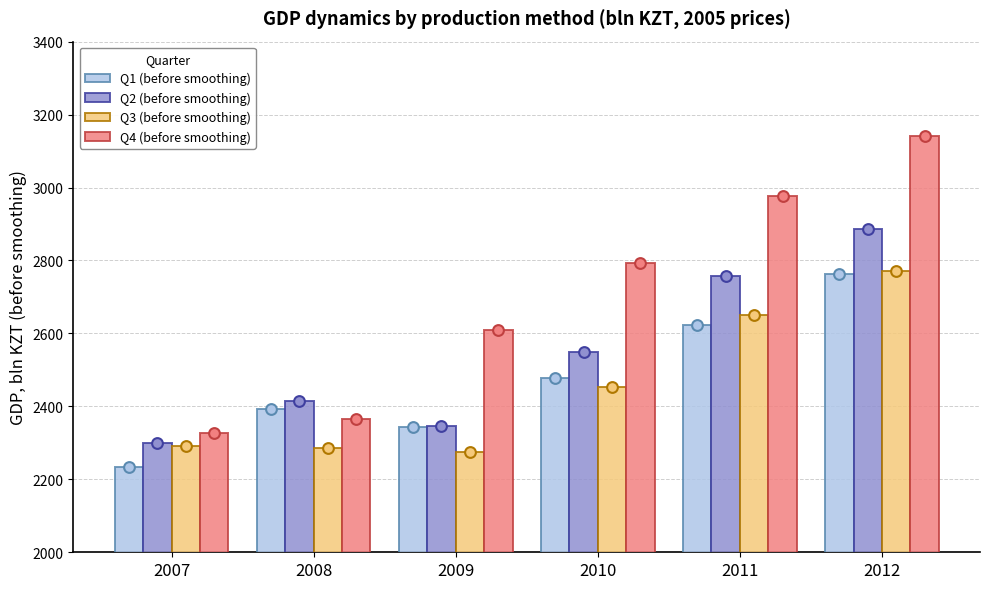

What is the total value across all series at 2011?

11006.4